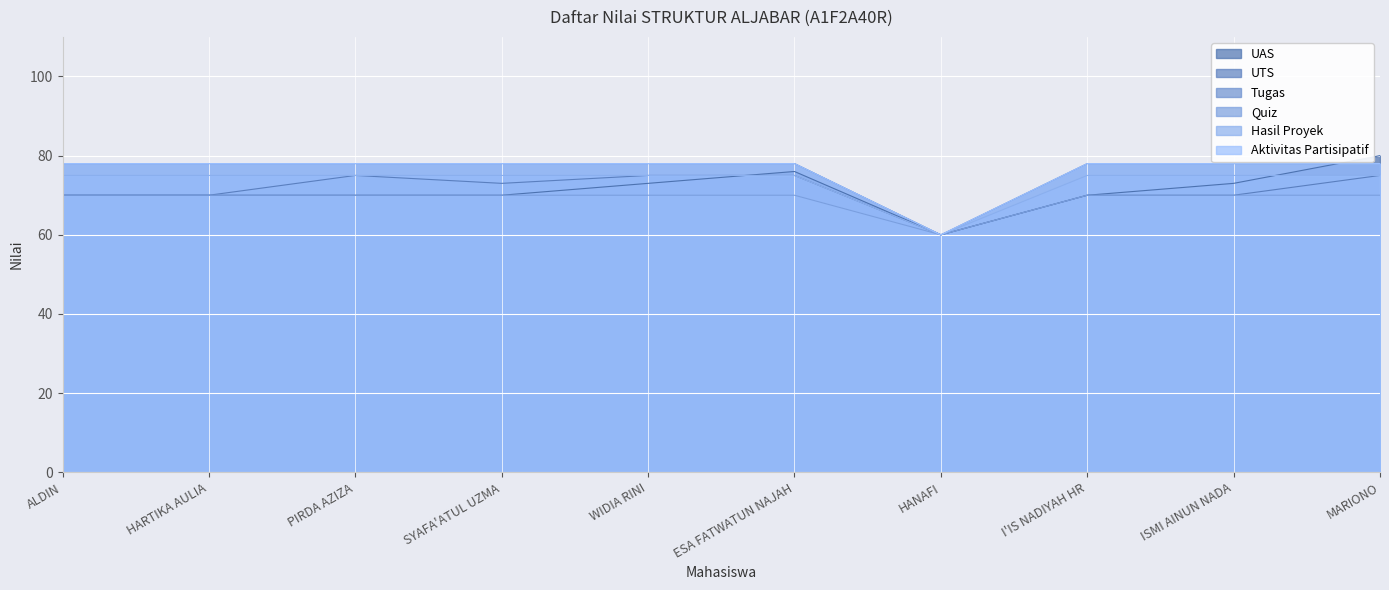

What is the highest value of the Quiz series?

70